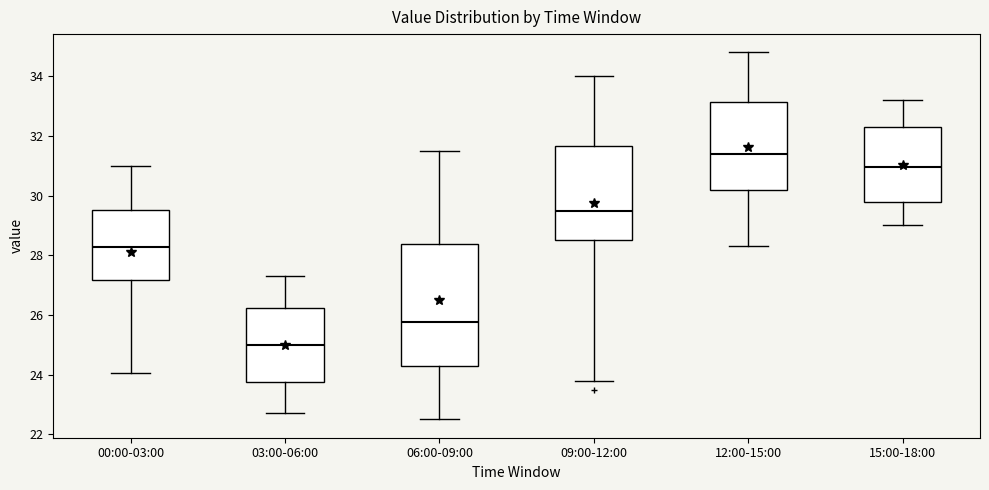

Comparing the boxes themselves (not the whiskers), which one is the tallest?

06:00-09:00